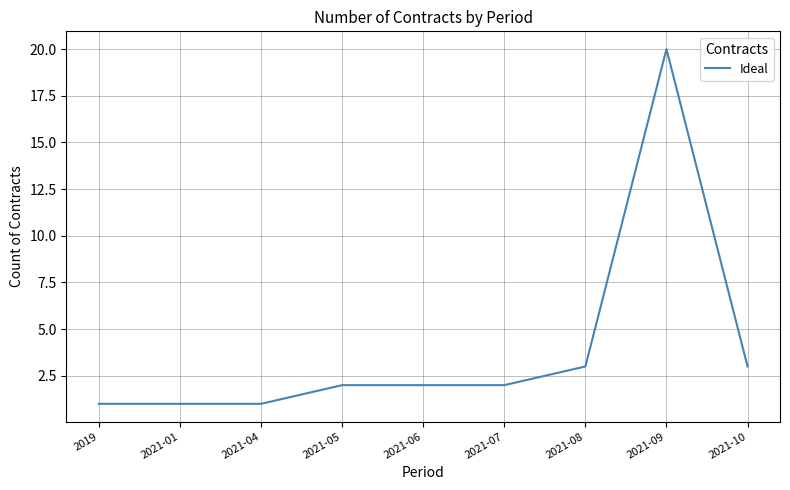

Reading left to right, what are all the values shown in this chart?

2019=1	2021-01=1	2021-04=1	2021-05=2	2021-06=2	2021-07=2	2021-08=3	2021-09=20	2021-10=3